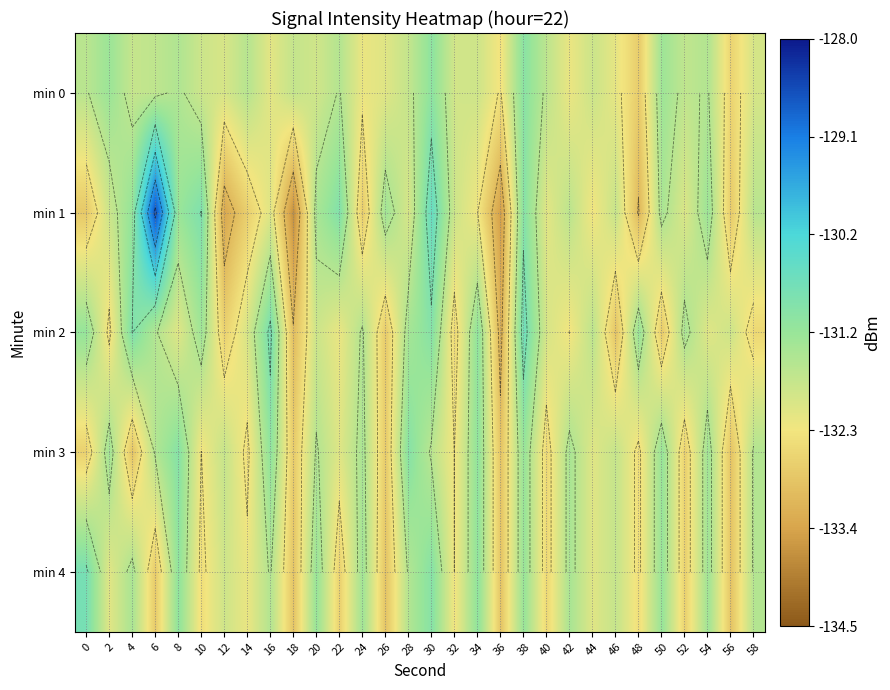

What is the total value across all series at 50?

-658.0